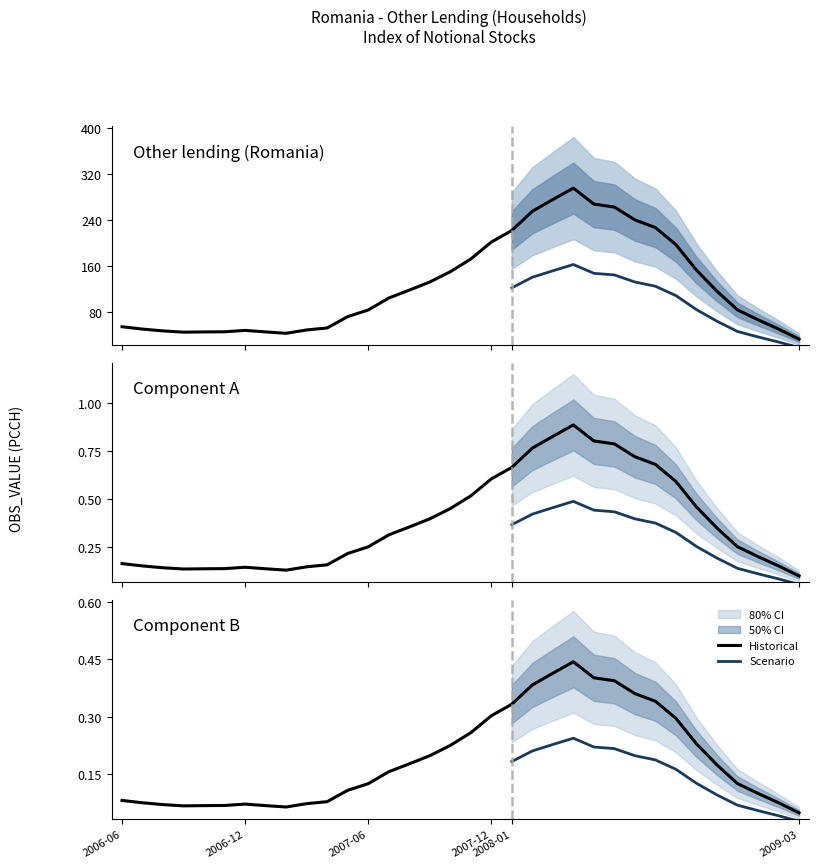

What is the change in value from 2006-09 to 2009-03?

-12.1